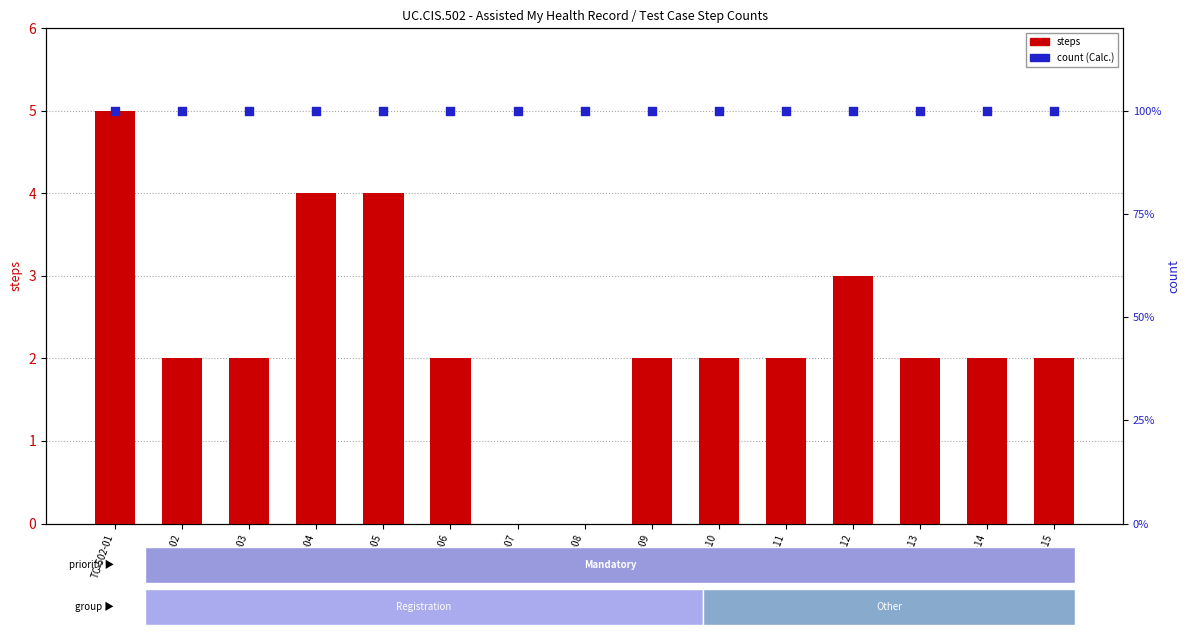

Which series contains the highest Y value?

steps